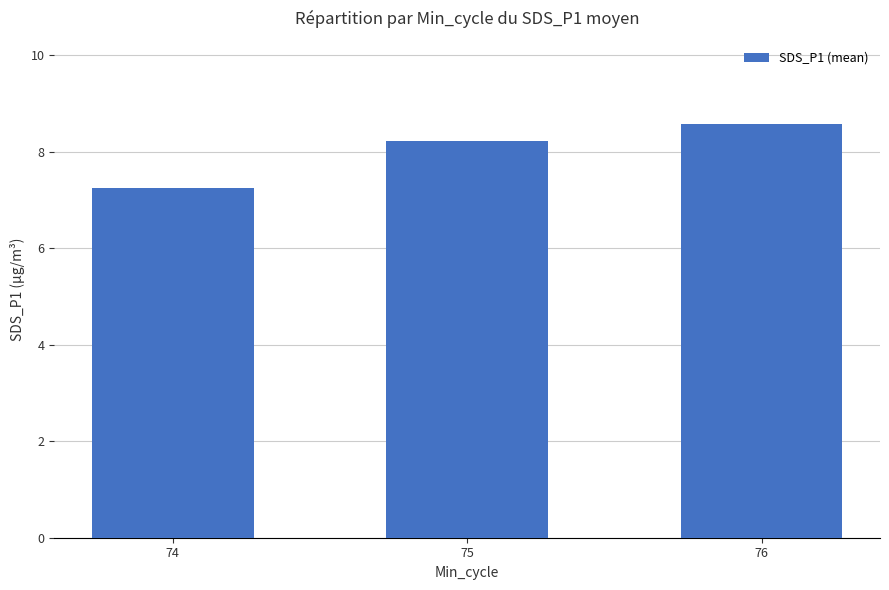

Rank the categories by value from highest to lowest.

76, 75, 74